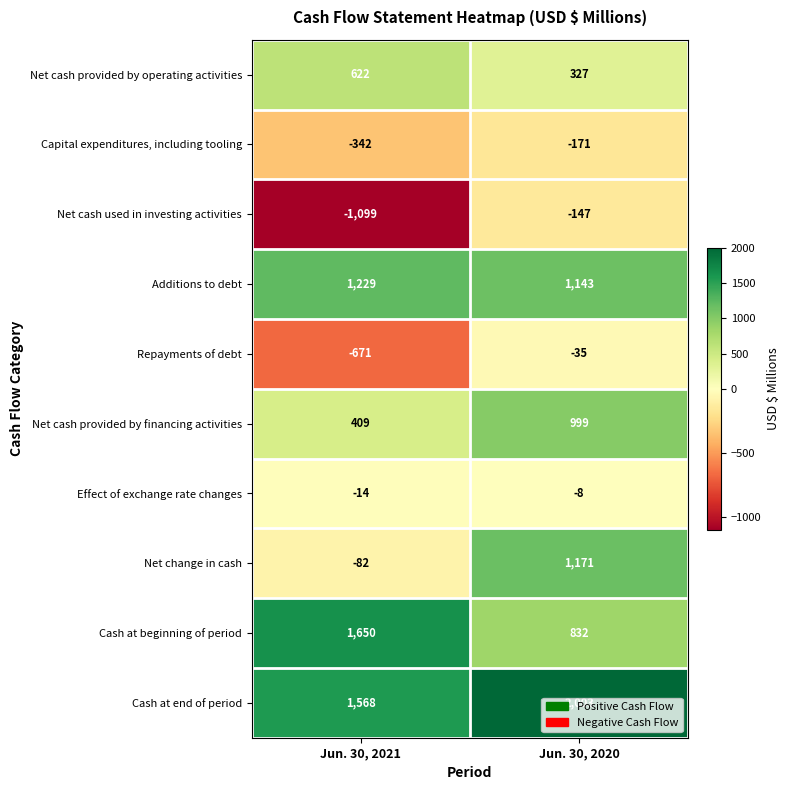

At which label does Net change in cash reach its peak?

Jun. 30, 2020